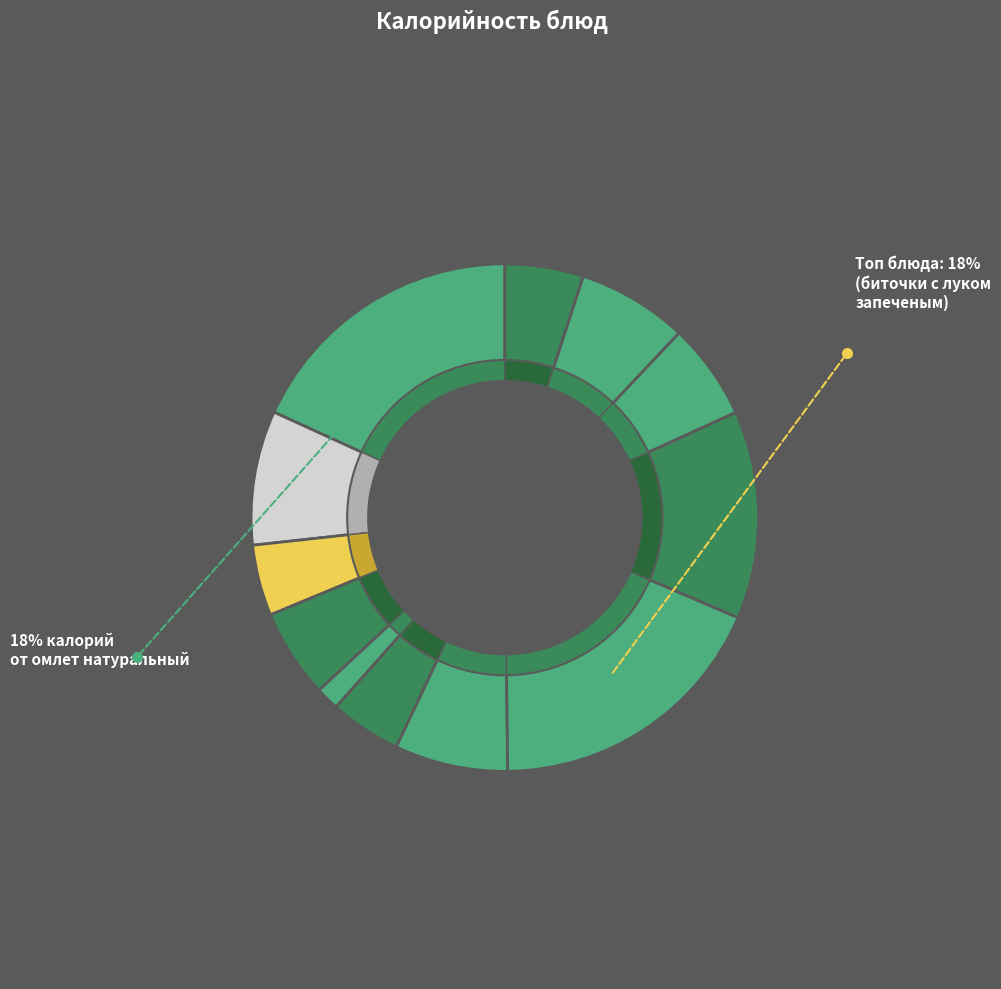

How many segments does this pie chart have?

12